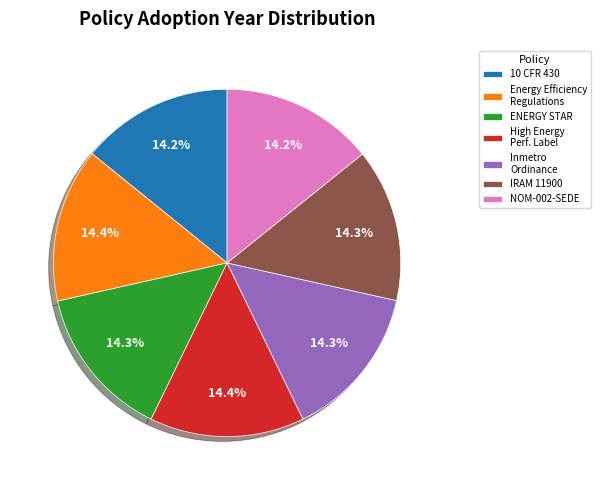

The Energy Efficiency Regulations slice represents 21% of the pie. True or false?

False